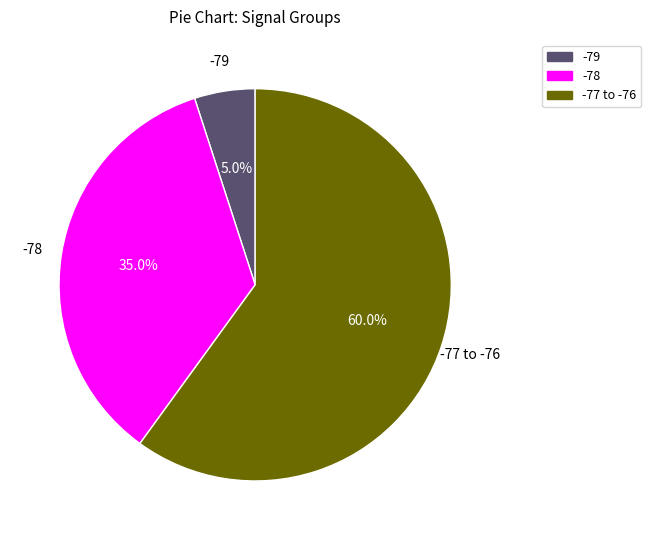

How many segments does this pie chart have?

3